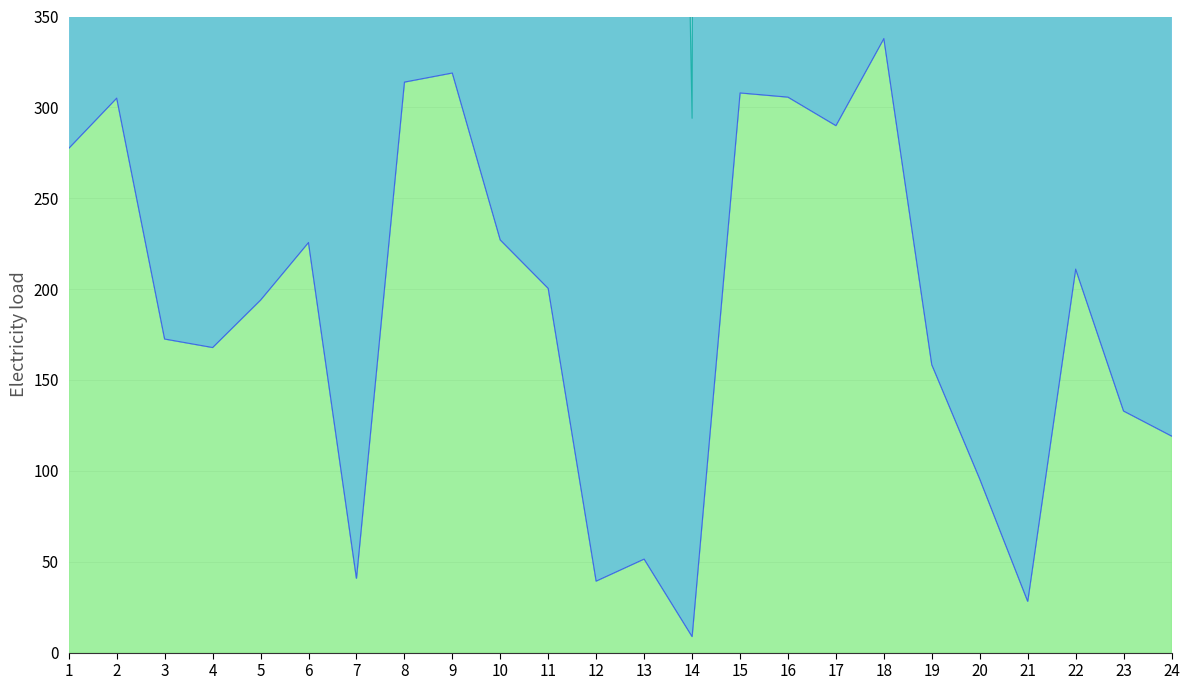

Where is the first local minimum for Score_peak?

4